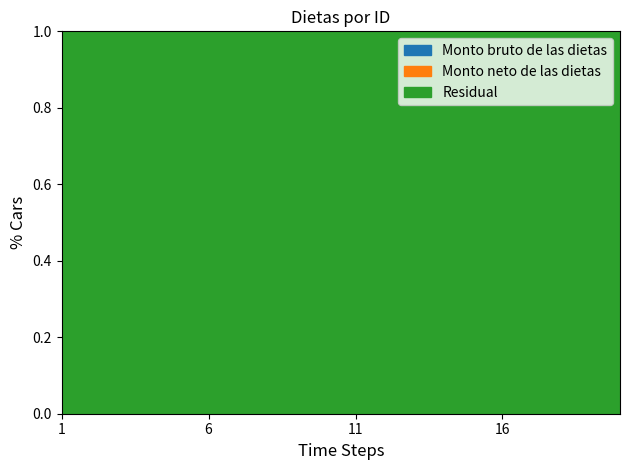

Which series changed the most between 1 and 10?

Monto bruto de las dietas